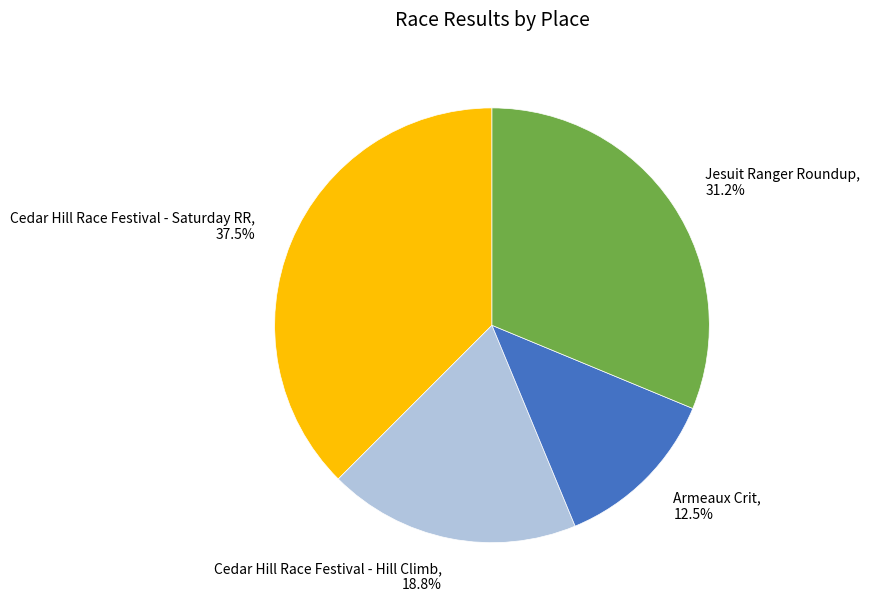

Approximately how many times larger is the value at Cedar Hill Race Festival - Saturday RR compared to Cedar Hill Race Festival - Hill Climb?

2.0